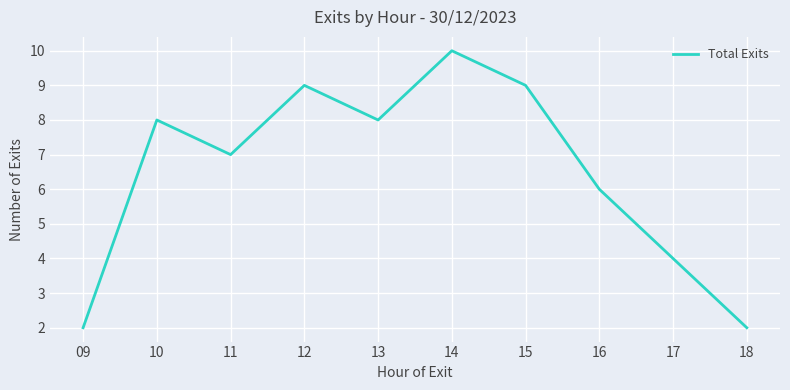

Reading left to right, transcribe all the data shown in this chart.

09=2	10=8	11=7	12=9	13=8	14=10	15=9	16=6	17=4	18=2